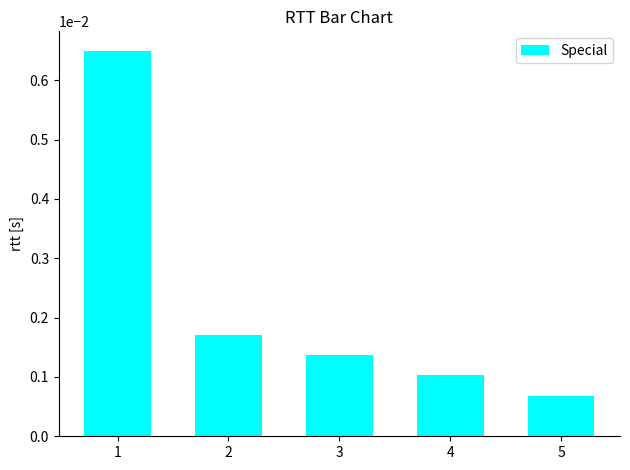

List the labels in order of value, largest first.

1, 2, 3, 4, 5